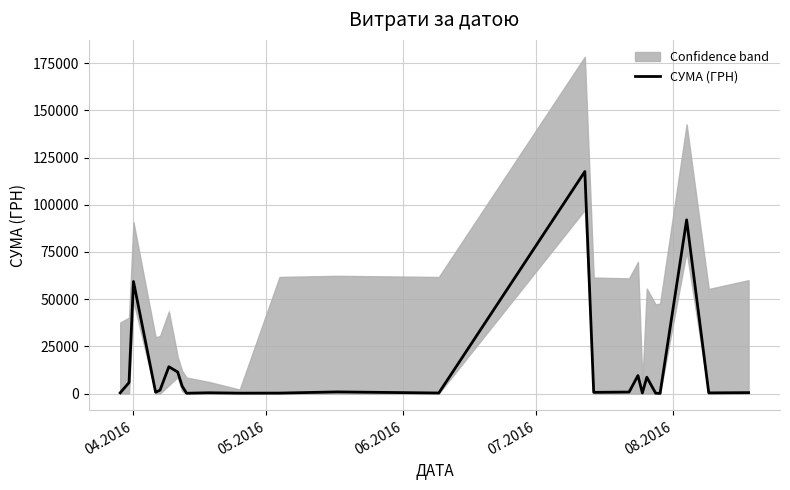

How many values exceed 714?

13